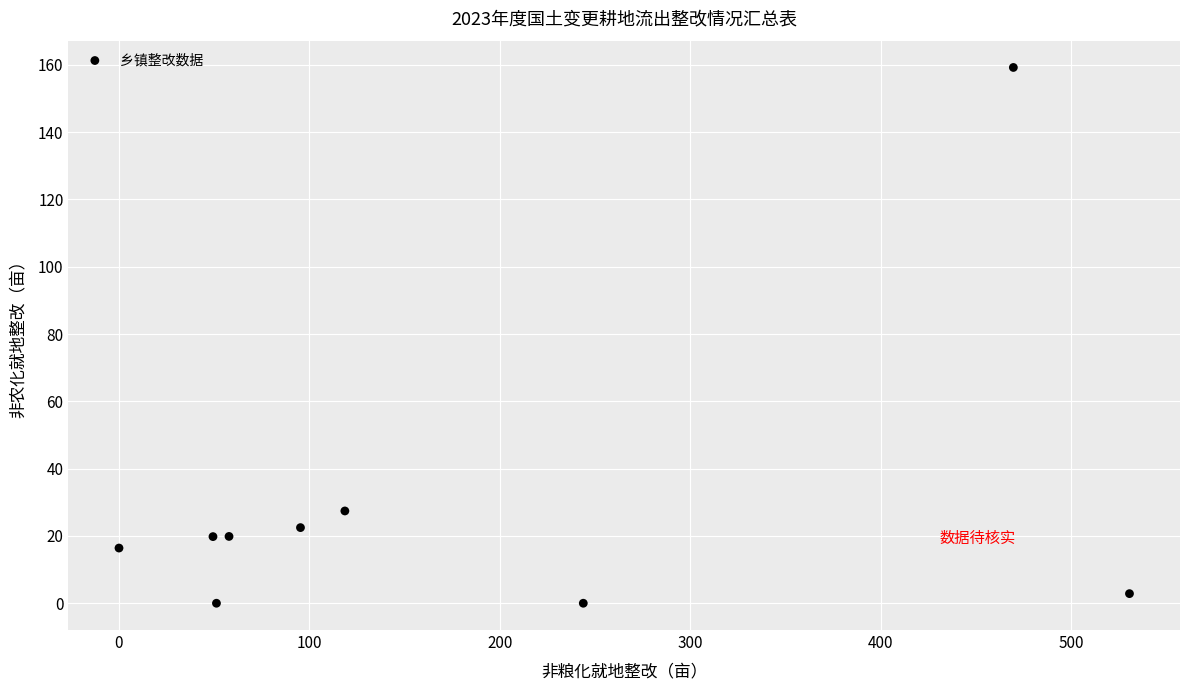

What is the average X value?

179.6